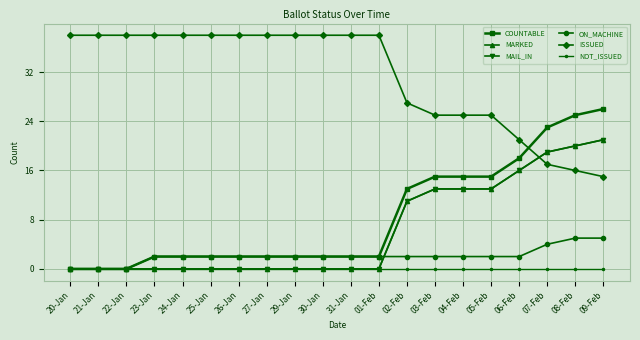

What is the label of the 19th point from the right?

21-Jan